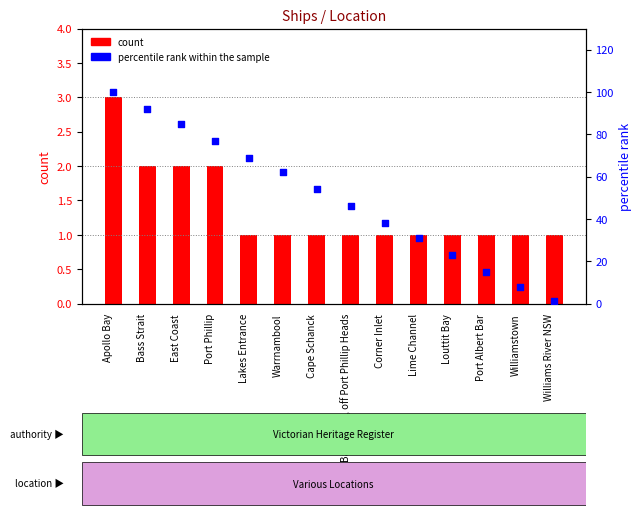

Which series has the largest Y range (max minus min)?

percentile rank within the sample